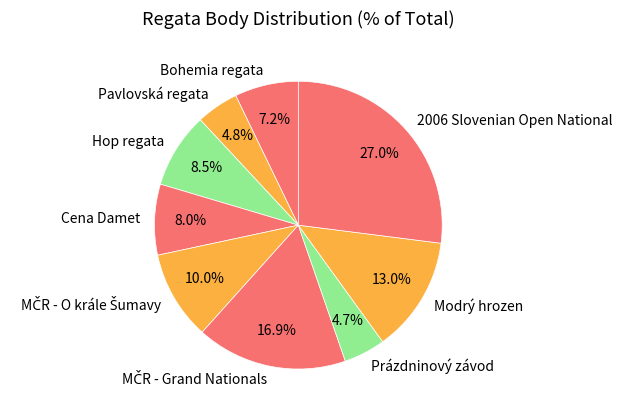

Which category has the biggest portion of the pie?

2006 Slovenian Open National